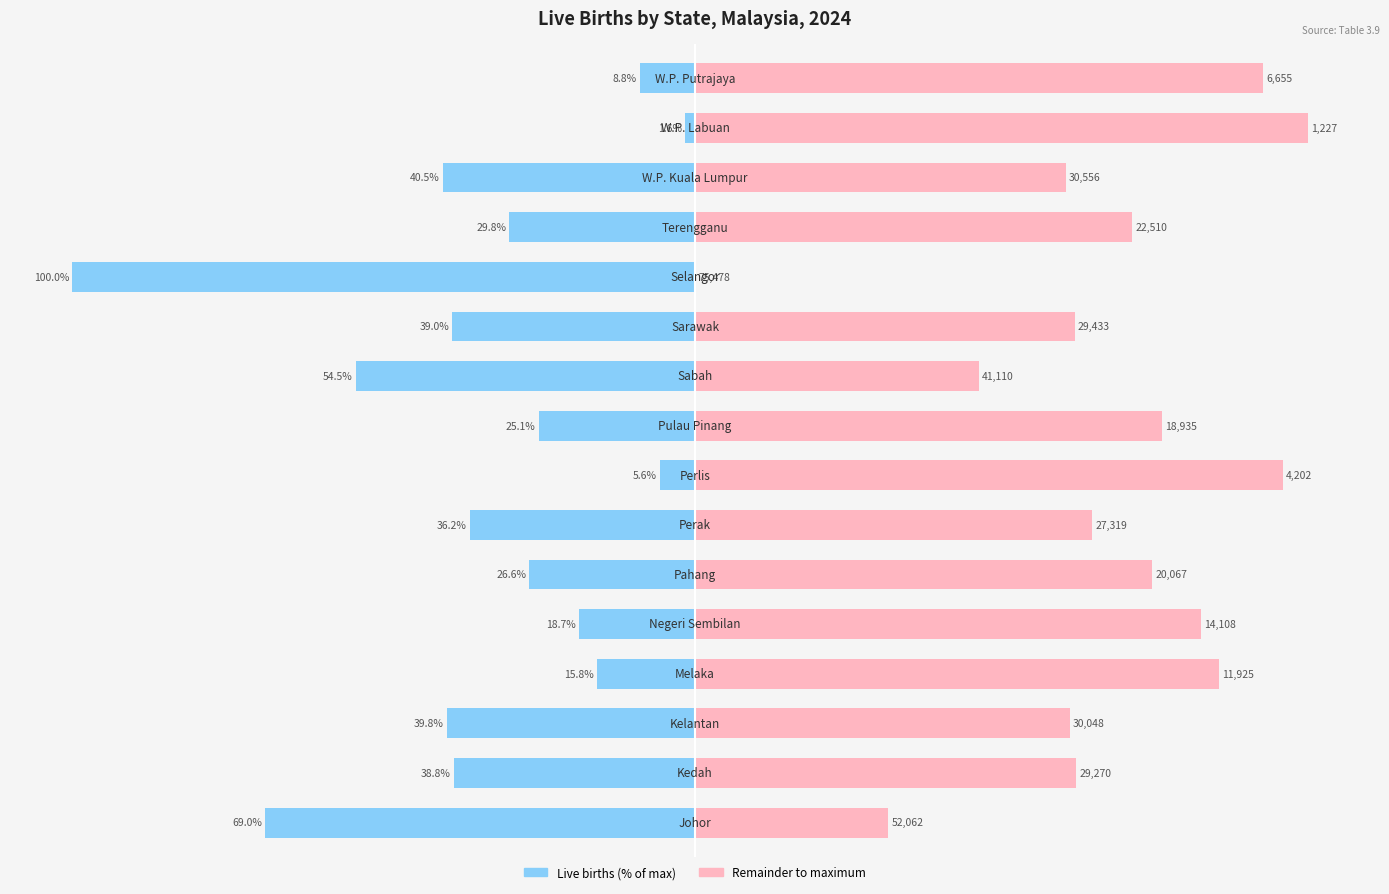

Is it true that Live births (scaled) equals -39.0 at 10?

True